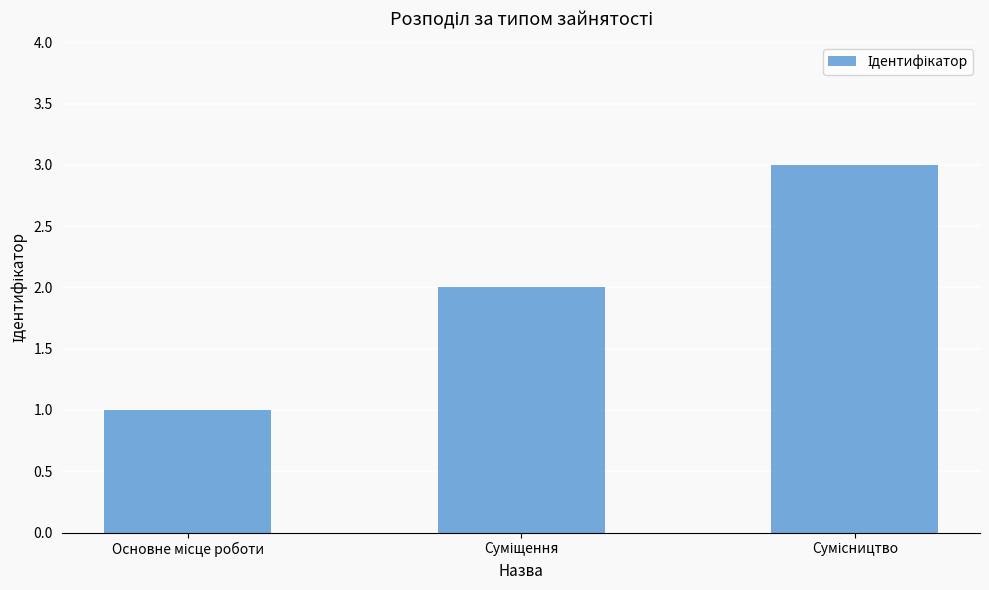

Are the bars horizontal?

No